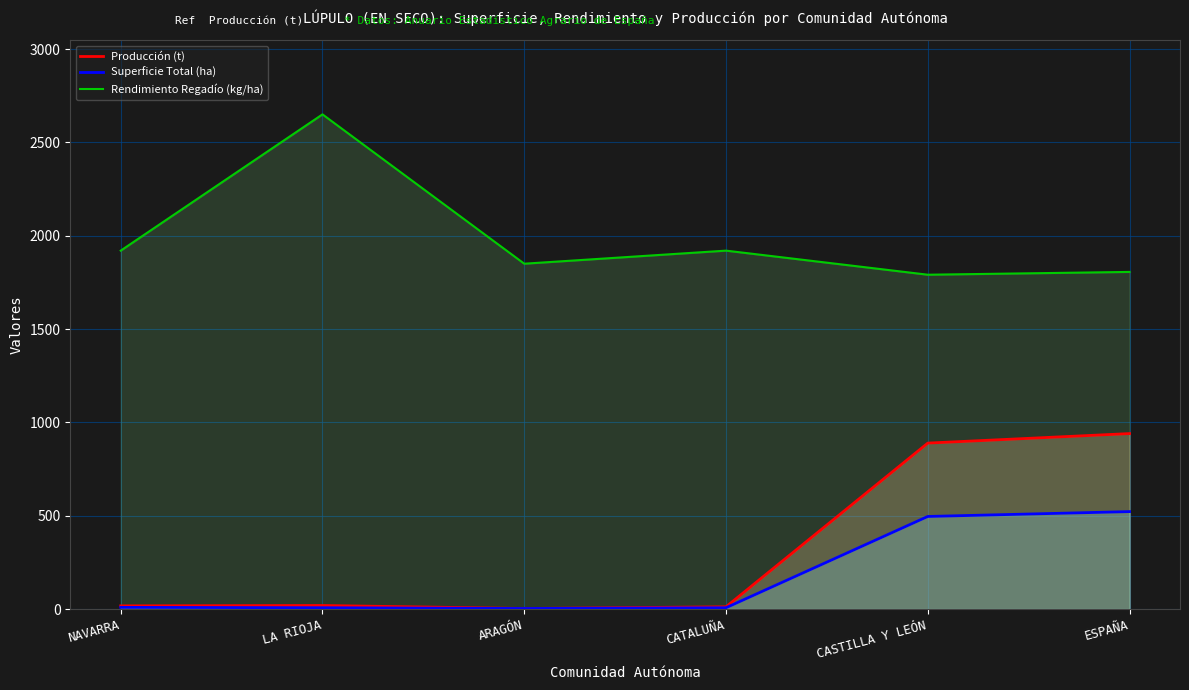

Does the chart display data point markers on the line(s)?

No